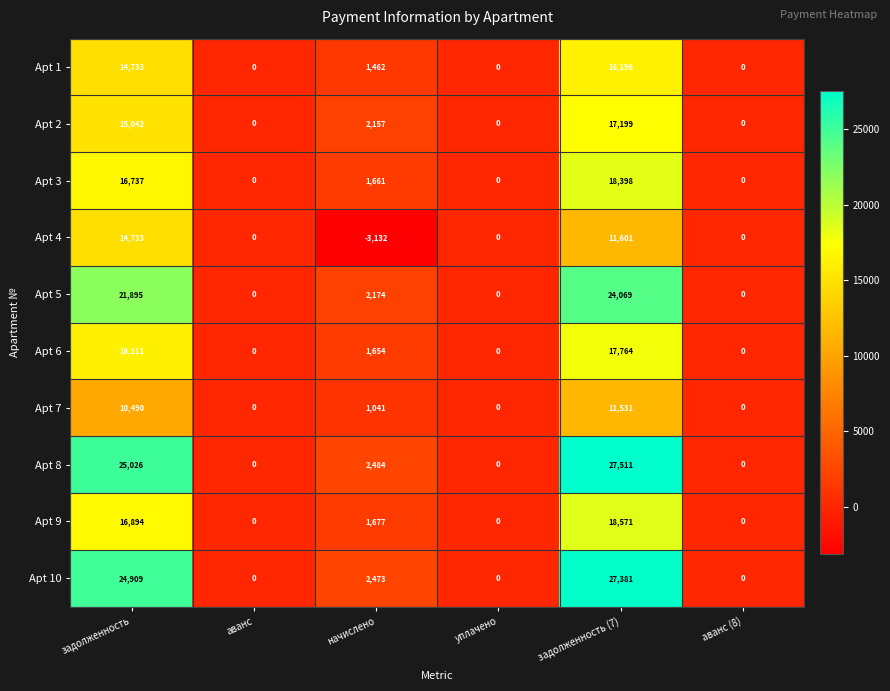

What is the difference between the maximum and minimum values in the Apt 6 series?

17764